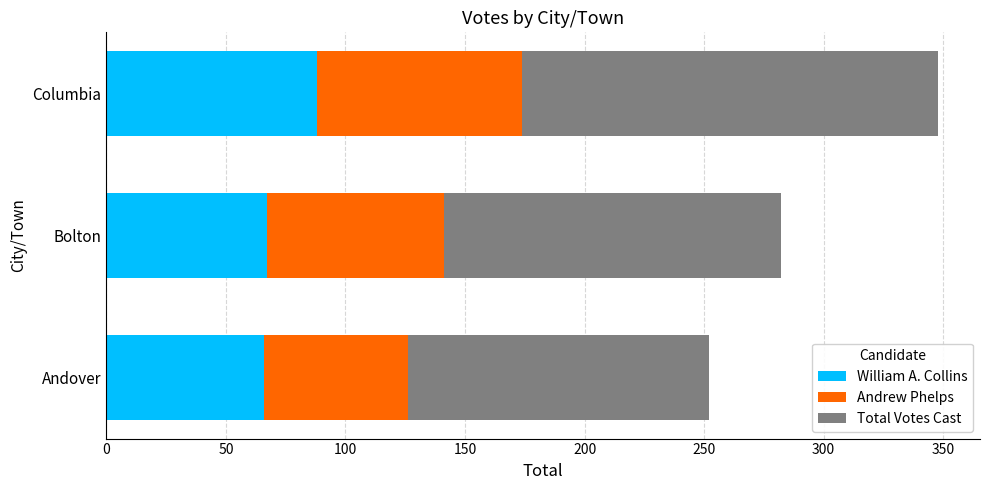

What value does the William A. Collins series have at Andover, to the nearest 5?

65